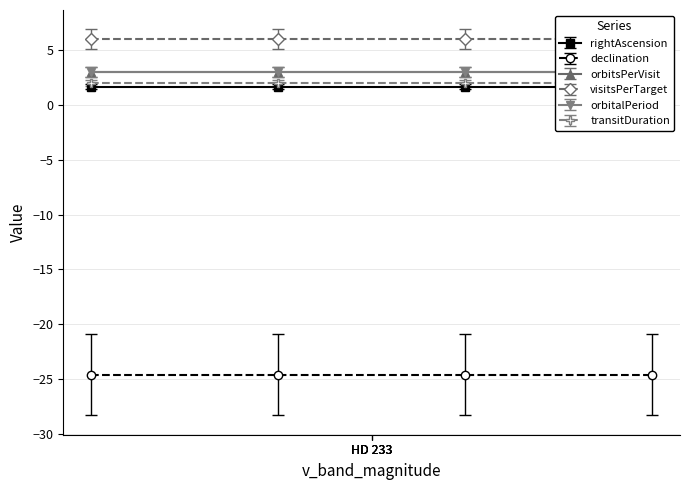

What is the value of the visitsPerTarget point at the 3rd from the left?

6.0